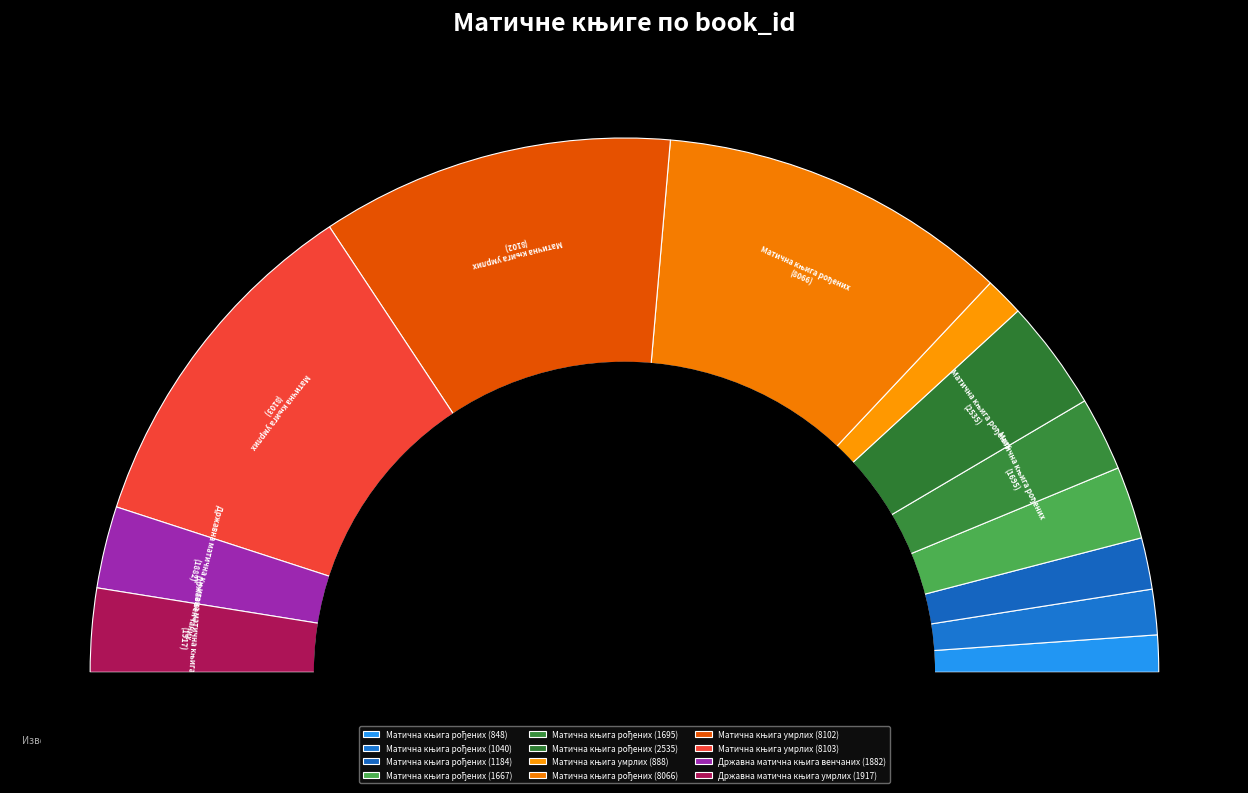

To the nearest percent, what is the difference between the Матична књига рођених (1667) and Матична књига умрлих (888) slice percentages?

2%